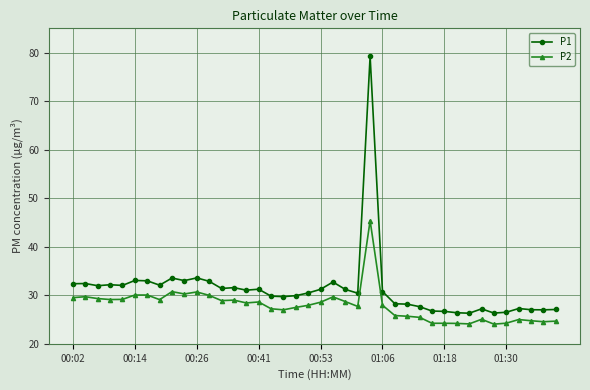

What are all the series names shown in the legend?

P1, P2